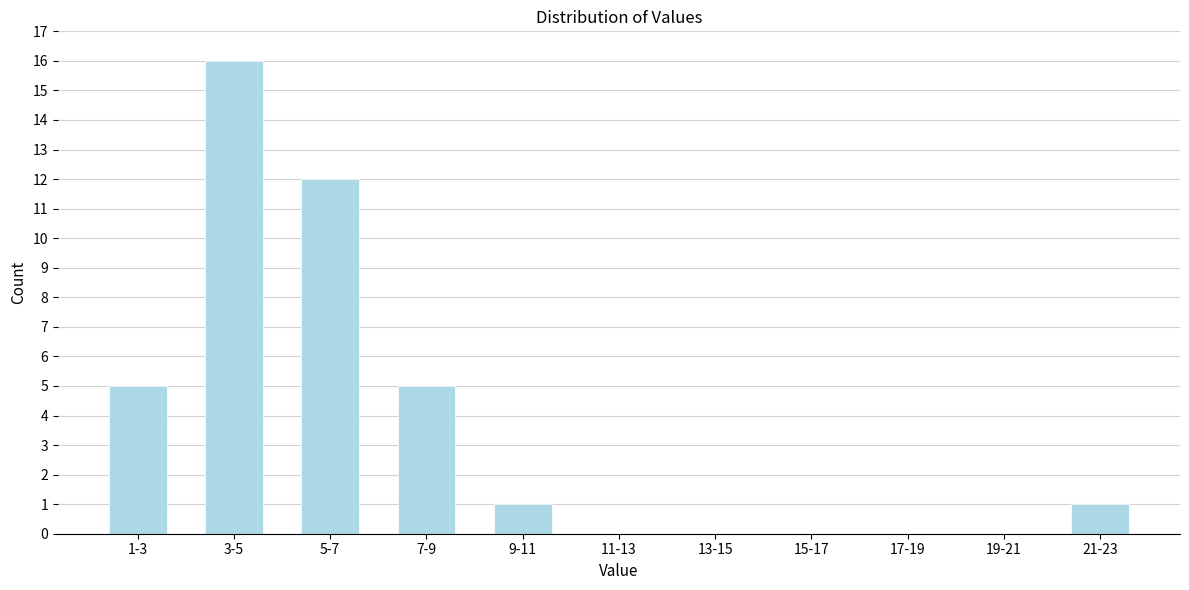

Reading left to right, what are all the values shown in this chart?

1-3=5	3-5=16	5-7=12	7-9=5	9-11=1	11-13=0	13-15=0	15-17=0	17-19=0	19-21=0	21-23=1